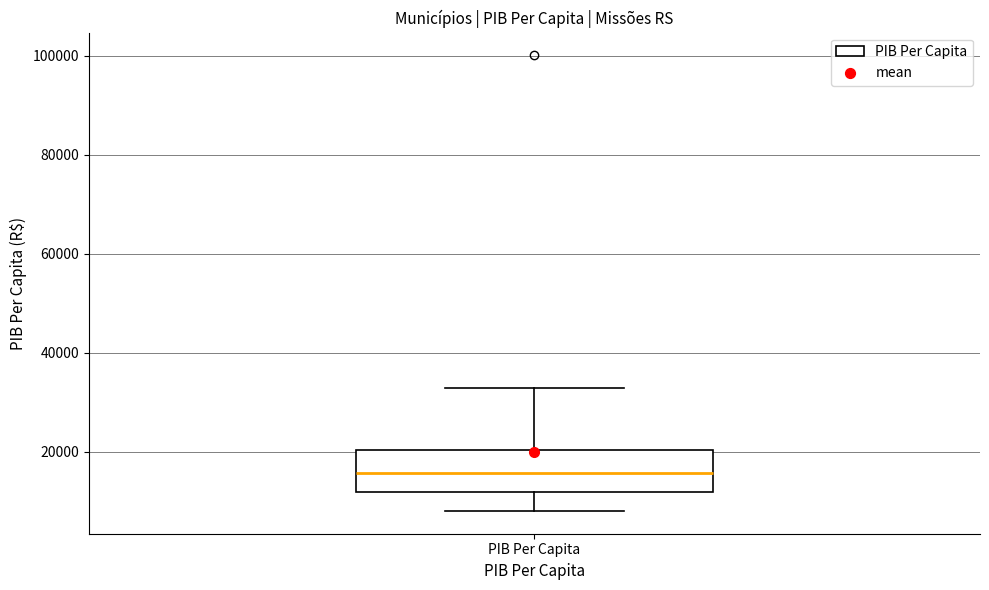

Transcribe this box plot: give where the median line is, the range the box spans, and where the two whiskers end, as read against the y-axis. The values are not printed on the chart, so give them approximately, as read against the axis.

median 16000, box 12000 to 20000, whiskers 8000 to 32000